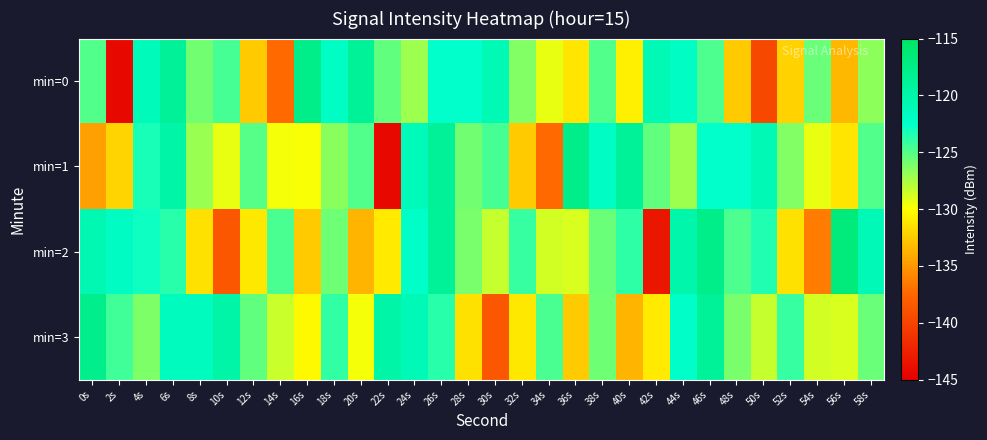

List the series in order of their overall mean, lowest first.

min=0, min=2, min=1, min=3